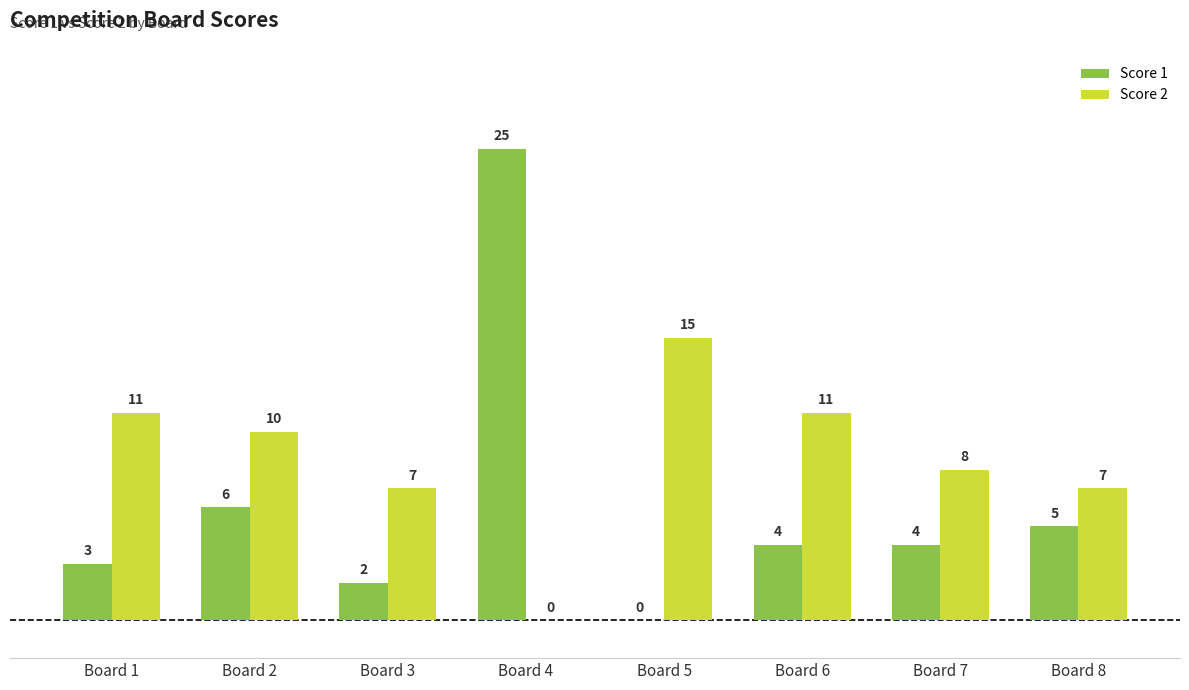

What is the sum of the Score 1 values at Board 7 and Board 6?

8